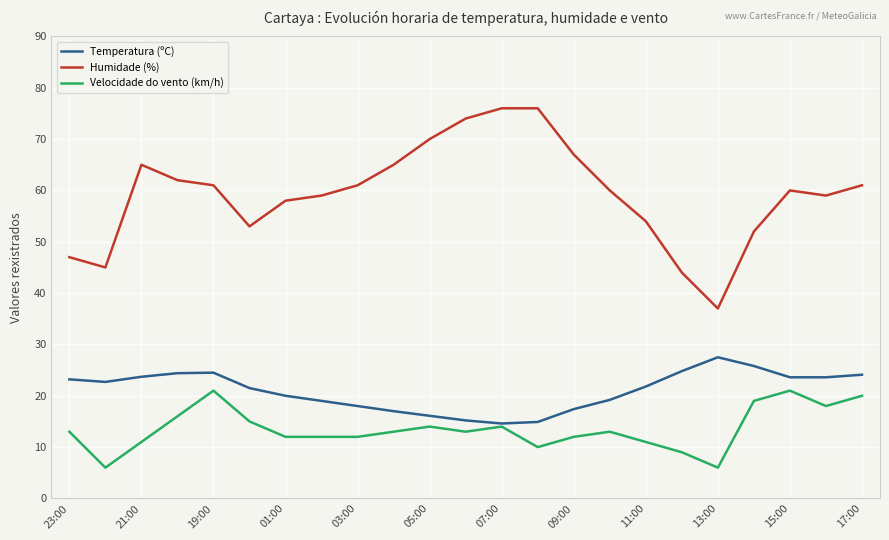

Which series has the largest total across all categories?

Humidade (%)